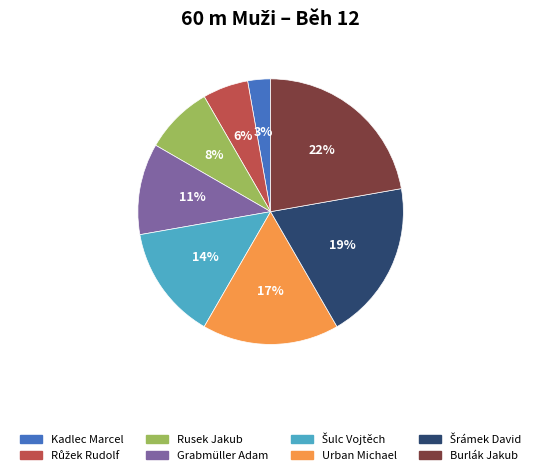

Which has a higher value, Burlák Jakub or Grabmüller Adam?

Burlák Jakub